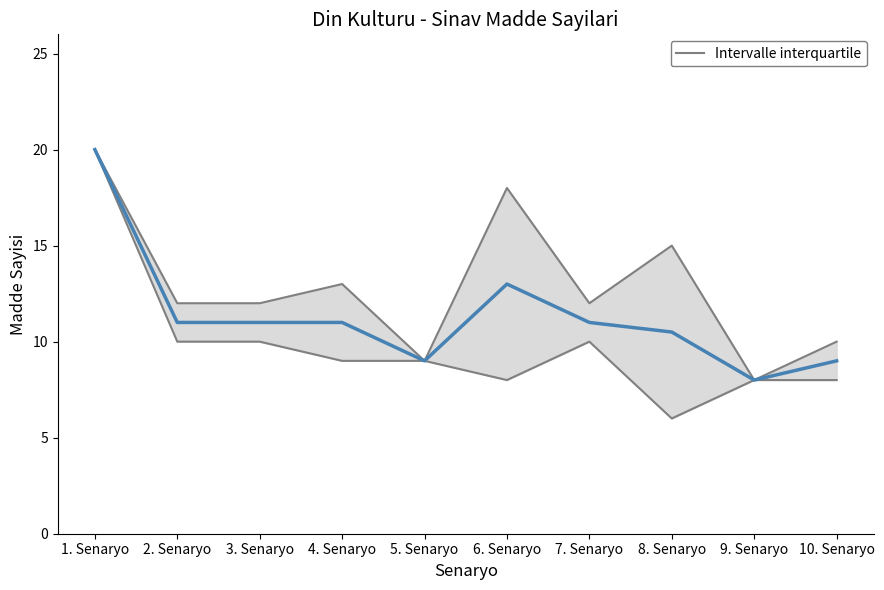

True or false: the data has more than 0 interior local peaks.

True